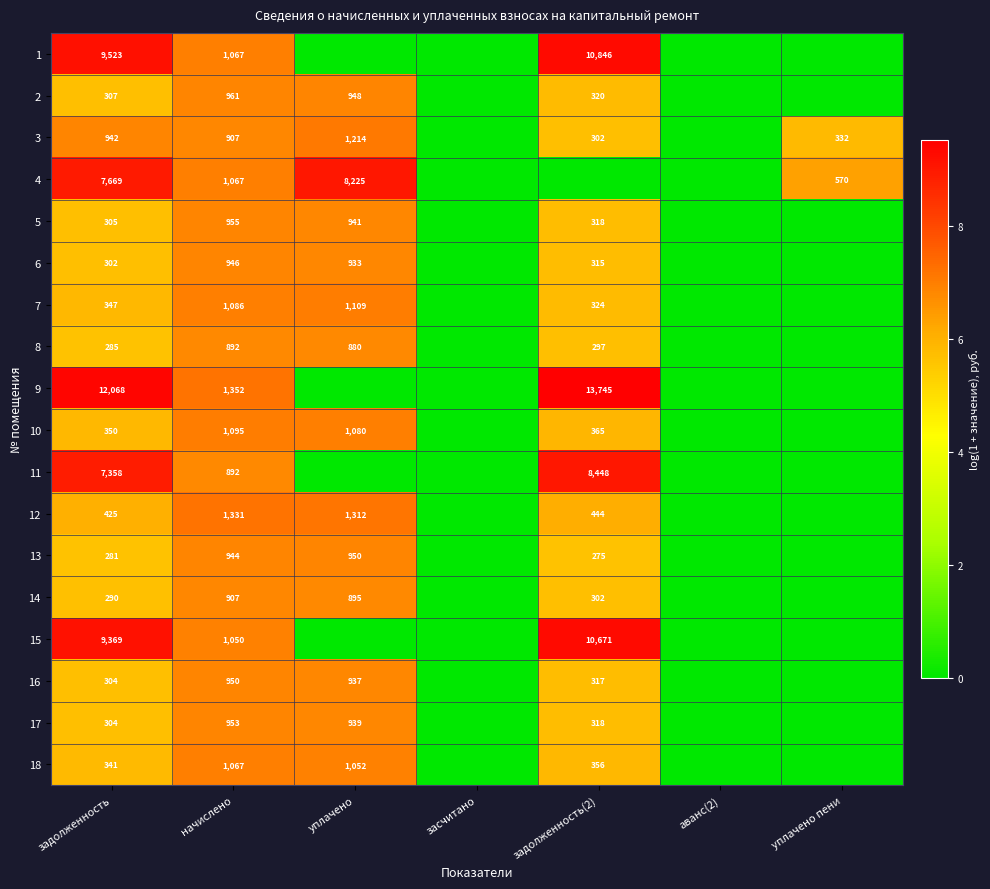

True or false: 8 has a value of 297 at задолженность(2).

True